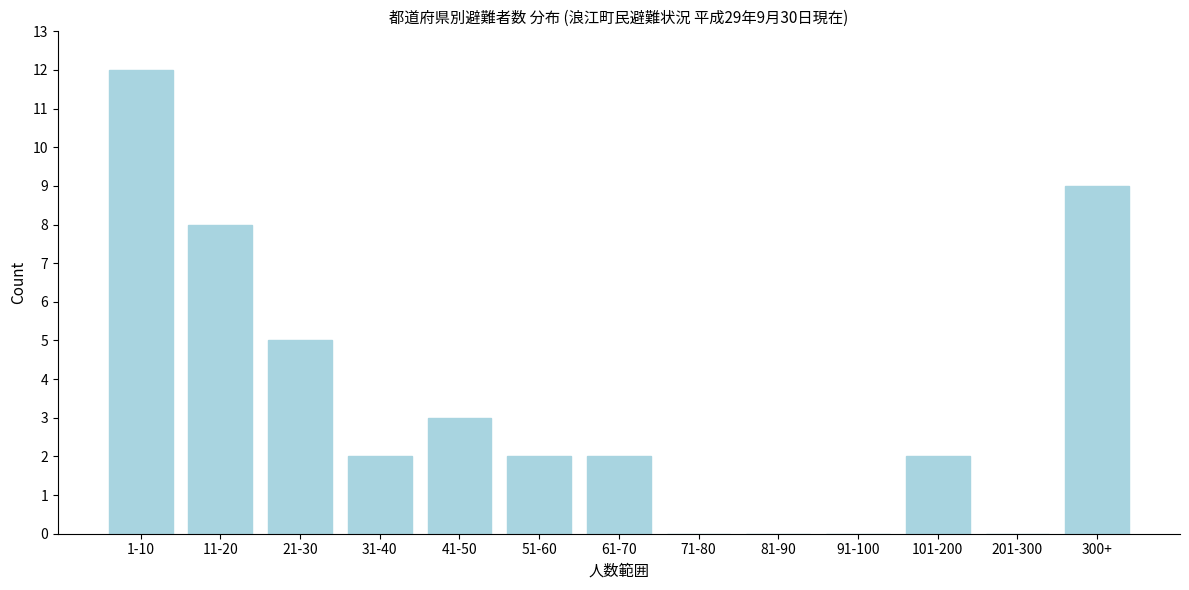

Reading right to left, what are all the values shown in this chart?

300+=9	201-300=0	101-200=2	91-100=0	81-90=0	71-80=0	61-70=2	51-60=2	41-50=3	31-40=2	21-30=5	11-20=8	1-10=12